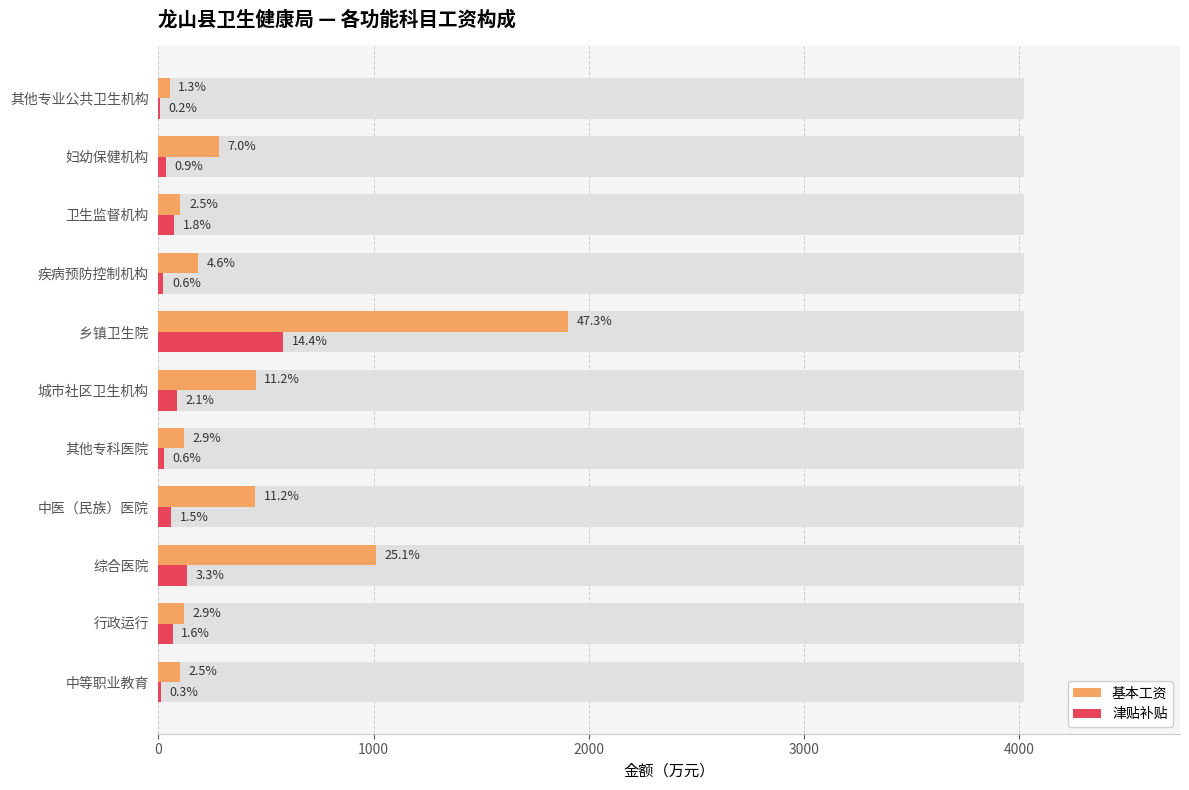

What is the greatest value displayed?

1903.3